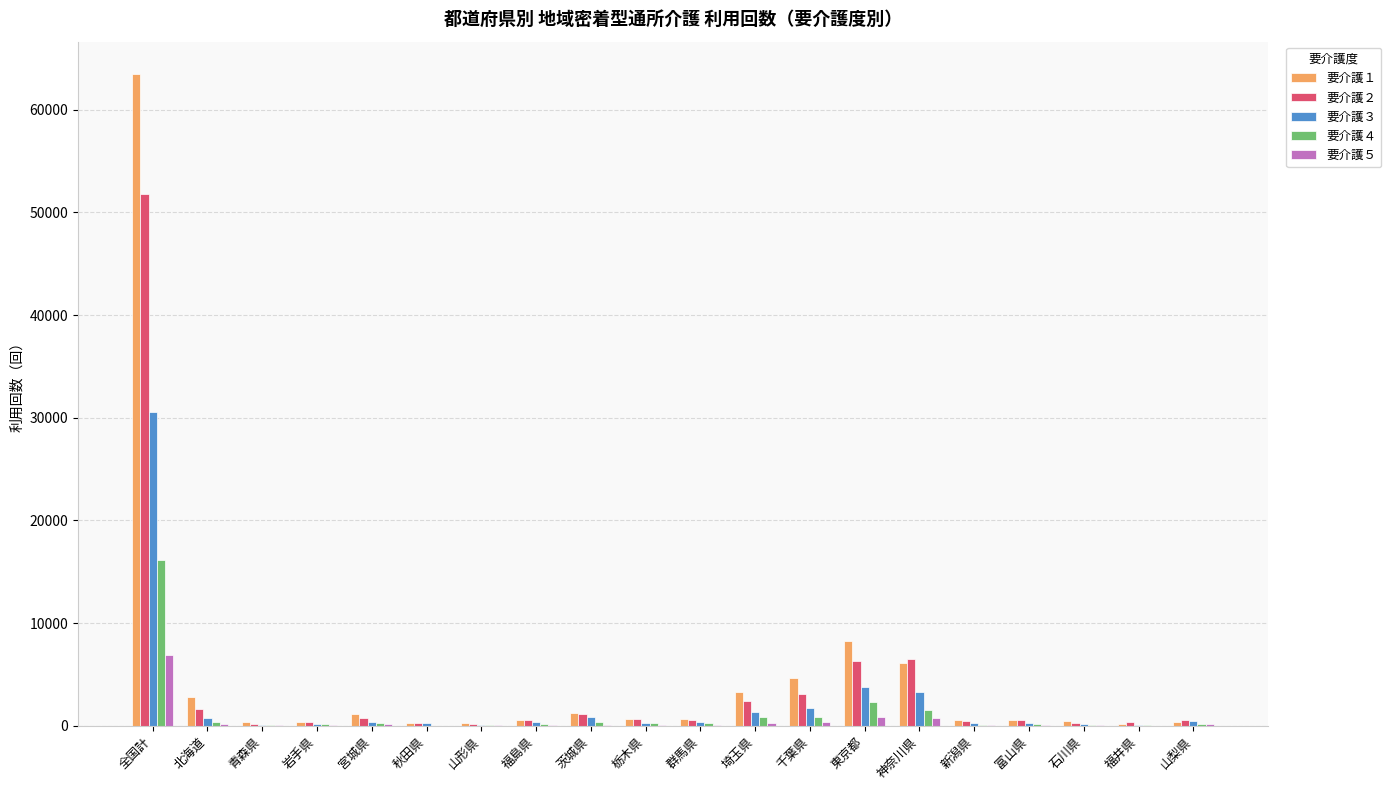

Read the 要介護２ value at 福井県.

315